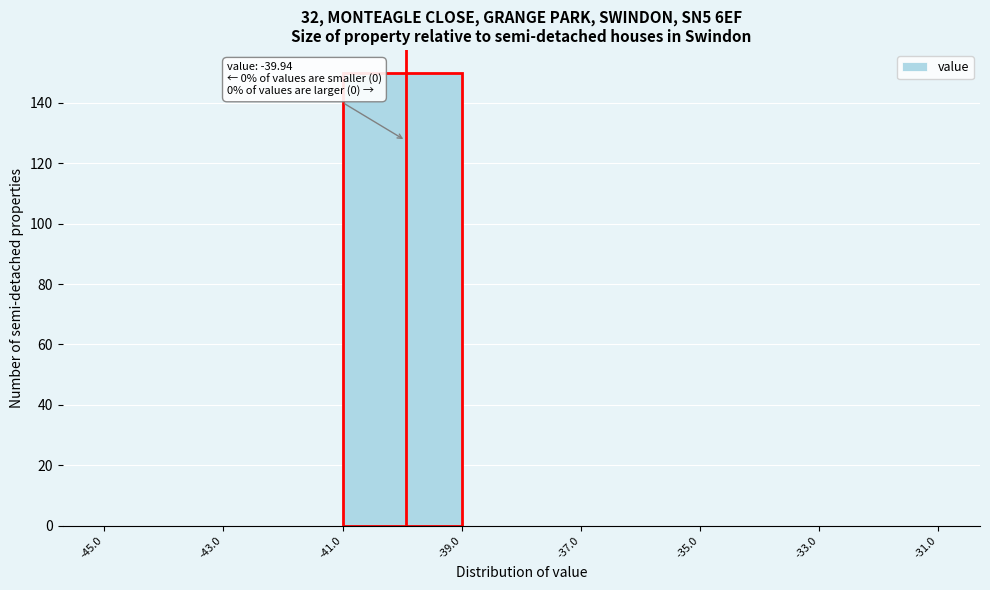

Over which range of the x-axis is the bar tallest?

-41.0 to -39.0